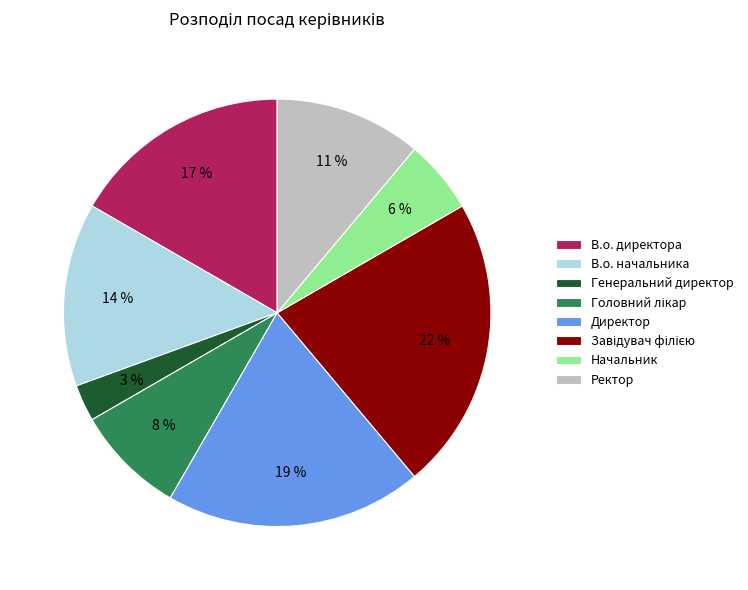

To the nearest percent, what is the average slice percentage?

12%